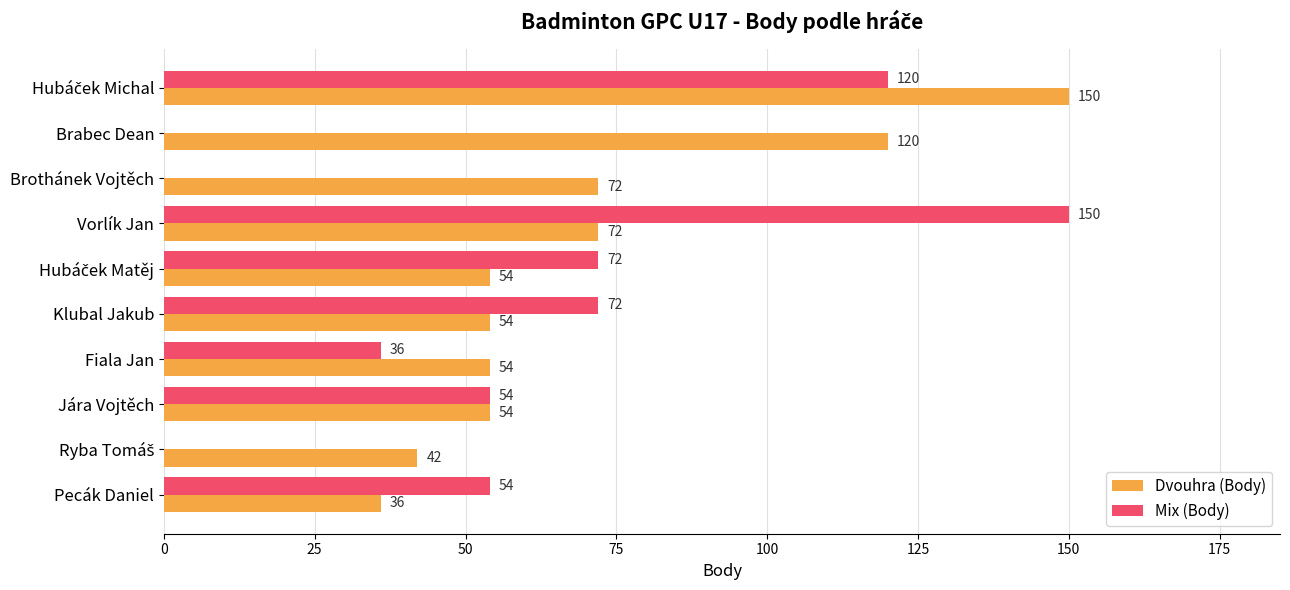

Read the Mix (Body) value at Klubal Jakub, to the nearest 5.

70